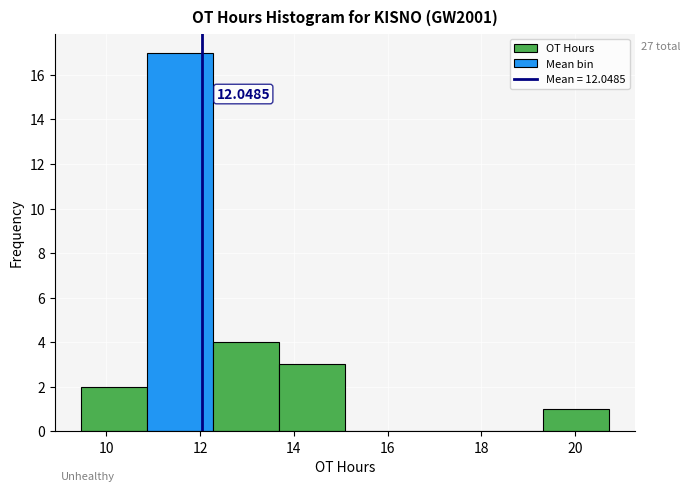

Which range on the x-axis has the tallest bar?

10.8 to 12.2